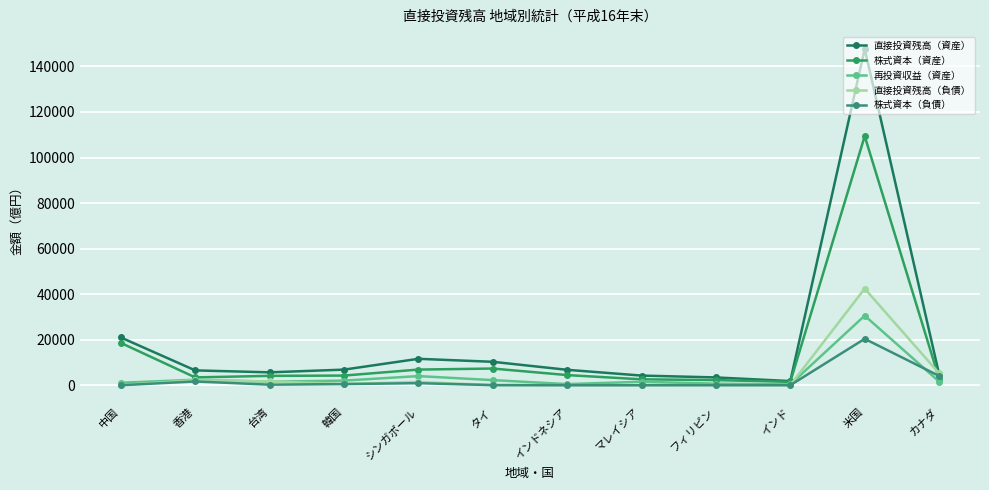

Is this an area chart (filled region under the line)?

No